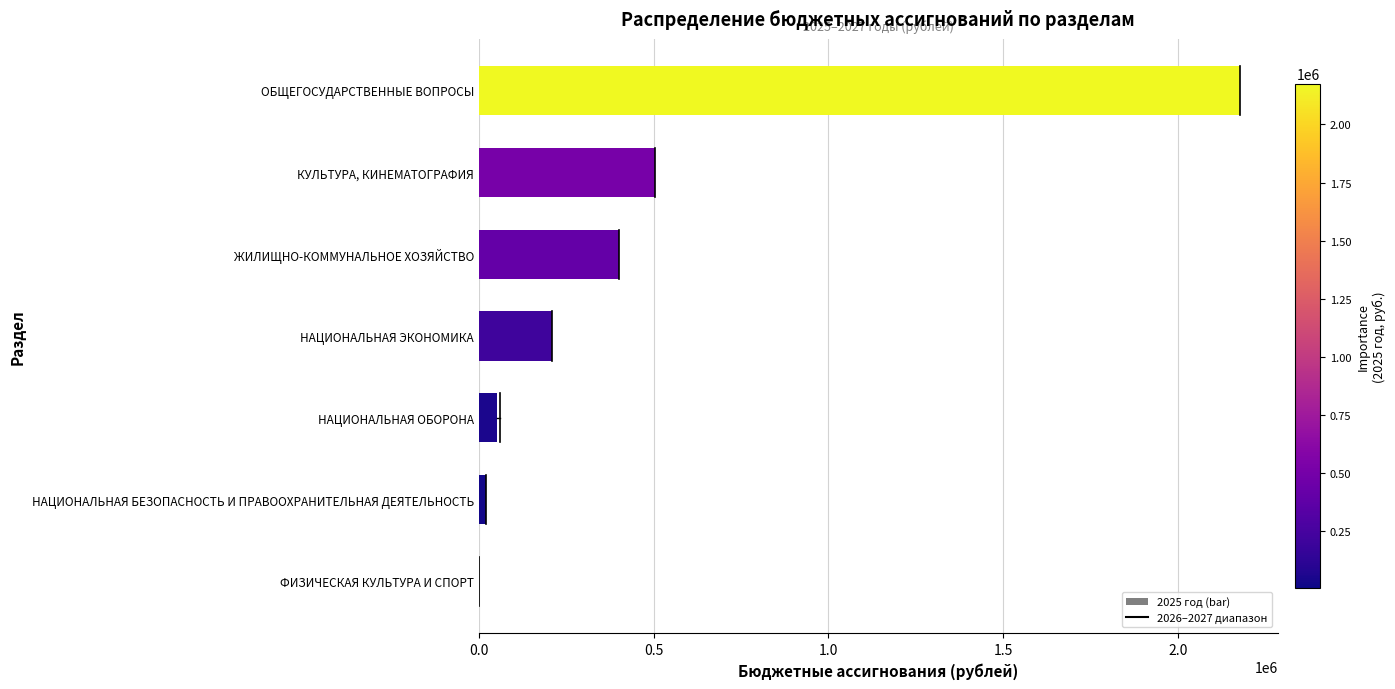

What is the change in value from НАЦИОНАЛЬНАЯ ЭКОНОМИКА to КУЛЬТУРА, КИНЕМАТОГРАФИЯ?

+294938